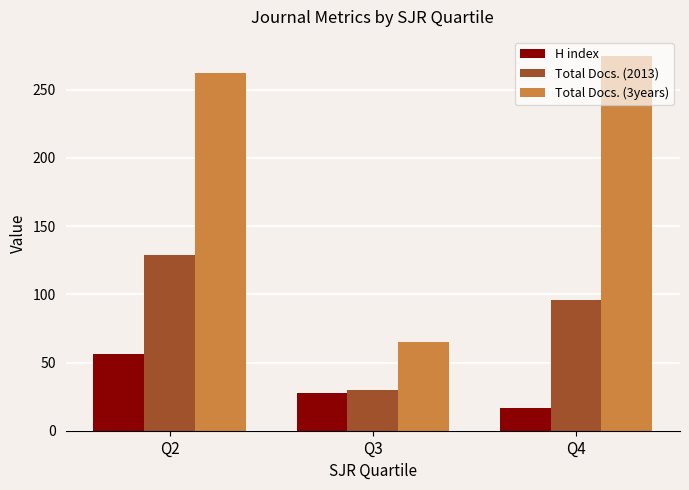

Rank the series by their average value, from lowest to highest.

H index, Total Docs. (2013), Total Docs. (3years)